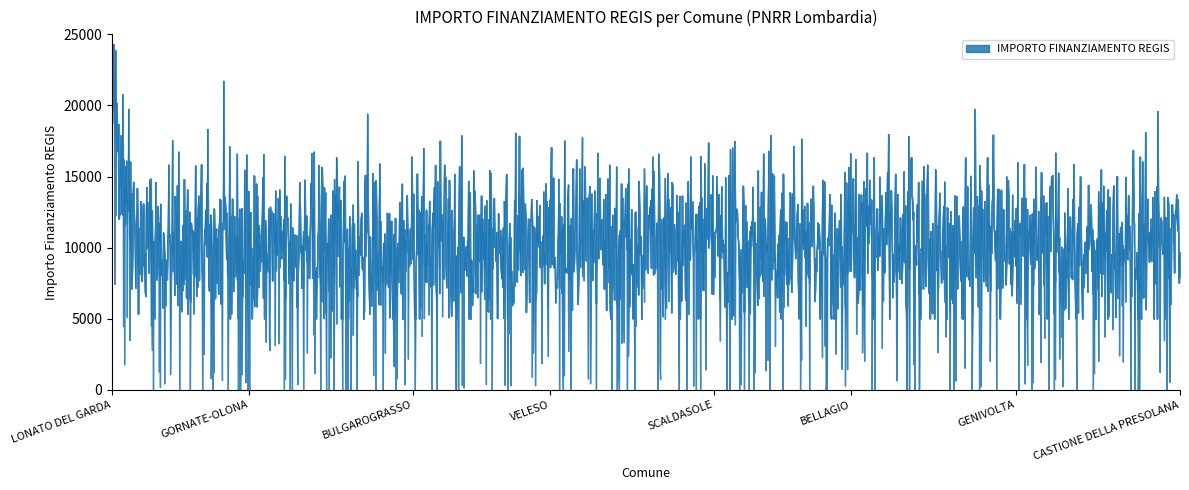

Which has a higher value, ORIO LITTA or SCALDASOLE?

ORIO LITTA